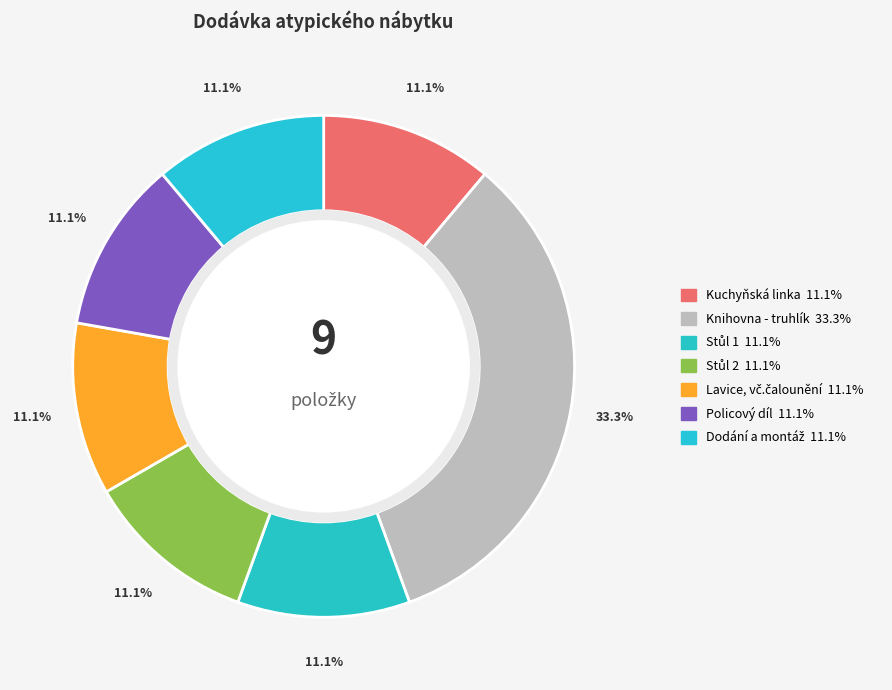

Is Dodání a montáž the majority of the pie?

No